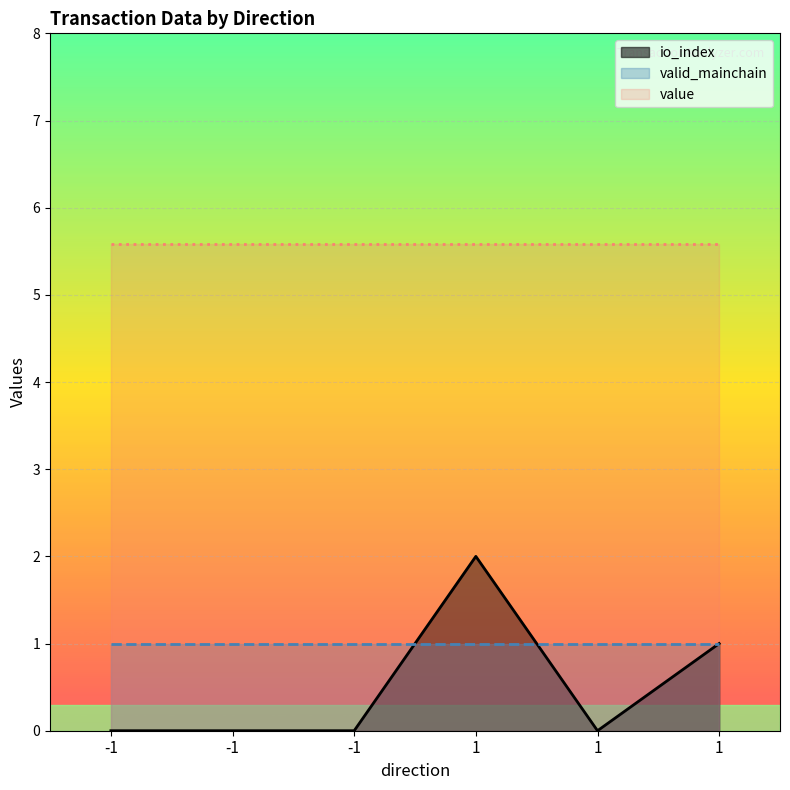

Where is valid_mainchain nearest to the value 1?

-1